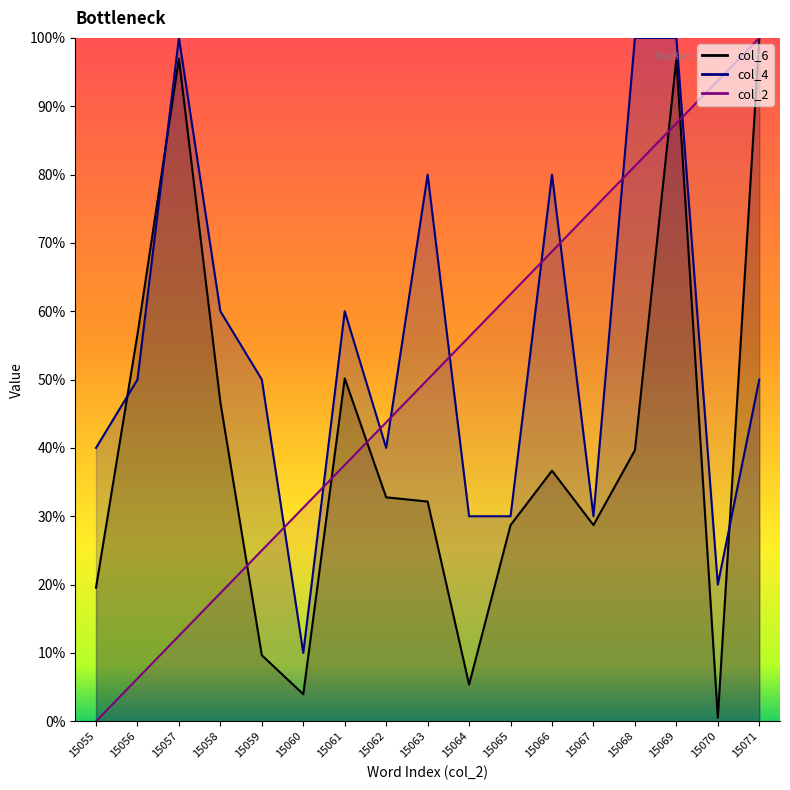

At how many categories does at least one series exceed 17?

17